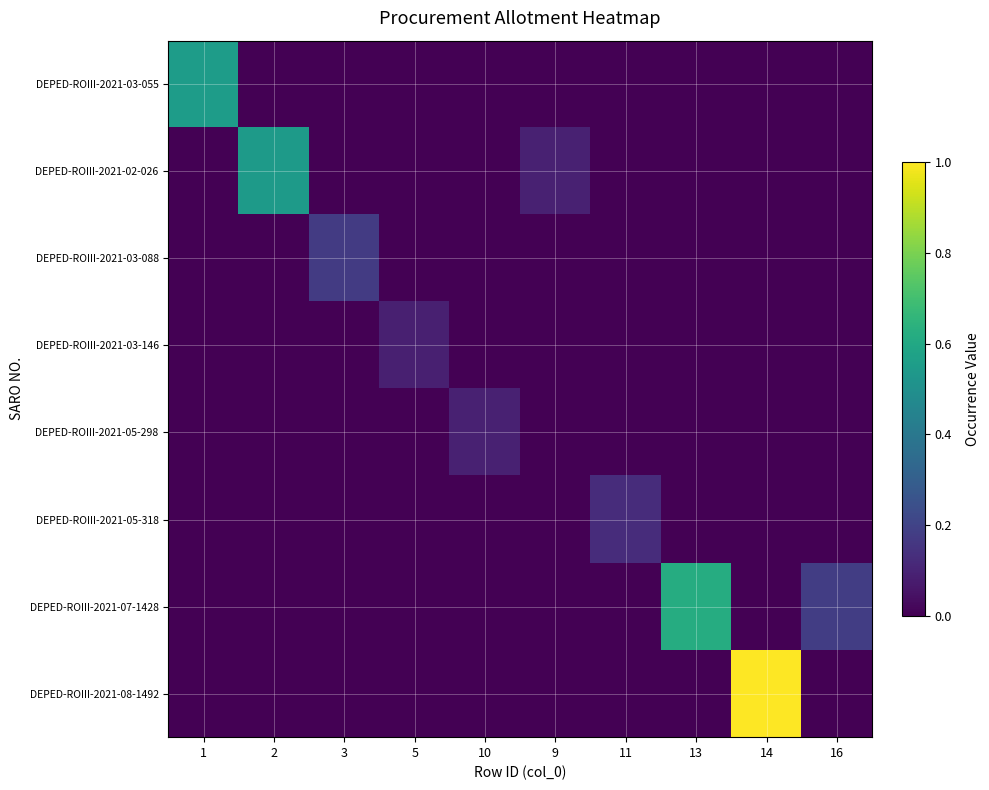

Reading left to right, extract all data points from this chart.

DEPED-ROIII-2021-03-055: 1=0.6	2=0.0	3=0.0	5=0.0	10=0.0	9=0.0	11=0.0	13=0.0	14=0.0	16=0.0
DEPED-ROIII-2021-02-026: 1=0.0	2=0.5	3=0.0	5=0.0	10=0.0	9=0.1	11=0.0	13=0.0	14=0.0	16=0.0
DEPED-ROIII-2021-03-088: 1=0.0	2=0.0	3=0.2	5=0.0	10=0.0	9=0.0	11=0.0	13=0.0	14=0.0	16=0.0
DEPED-ROIII-2021-03-146: 1=0.0	2=0.0	3=0.0	5=0.1	10=0.0	9=0.0	11=0.0	13=0.0	14=0.0	16=0.0
DEPED-ROIII-2021-05-298: 1=0.0	2=0.0	3=0.0	5=0.0	10=0.1	9=0.0	11=0.0	13=0.0	14=0.0	16=0.0
DEPED-ROIII-2021-05-318: 1=0.0	2=0.0	3=0.0	5=0.0	10=0.0	9=0.0	11=0.1	13=0.0	14=0.0	16=0.0
DEPED-ROIII-2021-07-1428: 1=0.0	2=0.0	3=0.0	5=0.0	10=0.0	9=0.0	11=0.0	13=0.6	14=0.0	16=0.2
DEPED-ROIII-2021-08-1492: 1=0.0	2=0.0	3=0.0	5=0.0	10=0.0	9=0.0	11=0.0	13=0.0	14=1.0	16=0.0